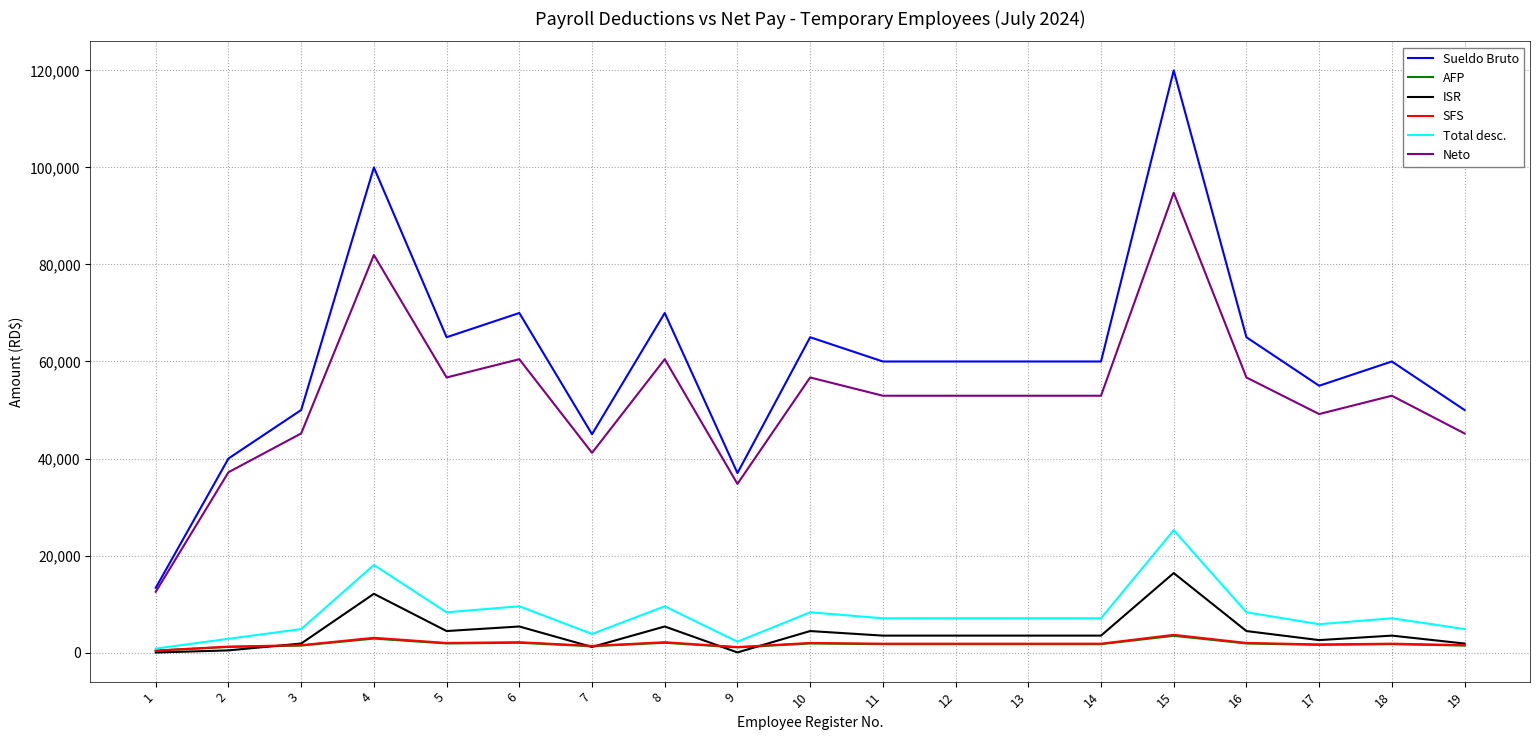

What value does the Total desc. series have at 8?

9530.5